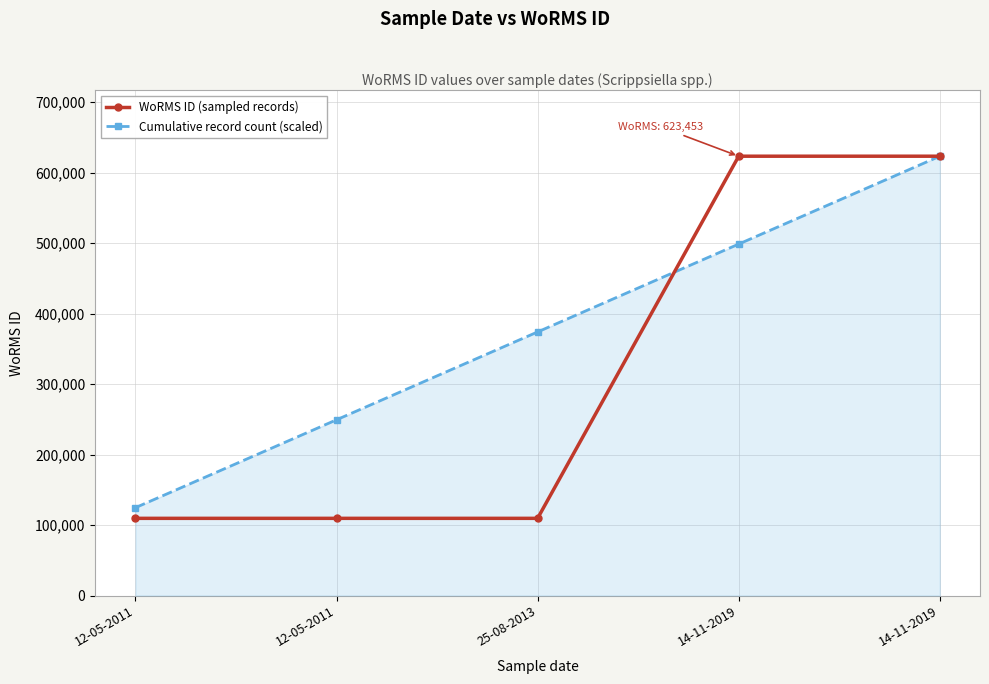

Which series has the largest range (max minus min)?

WoRMS ID (sampled records)